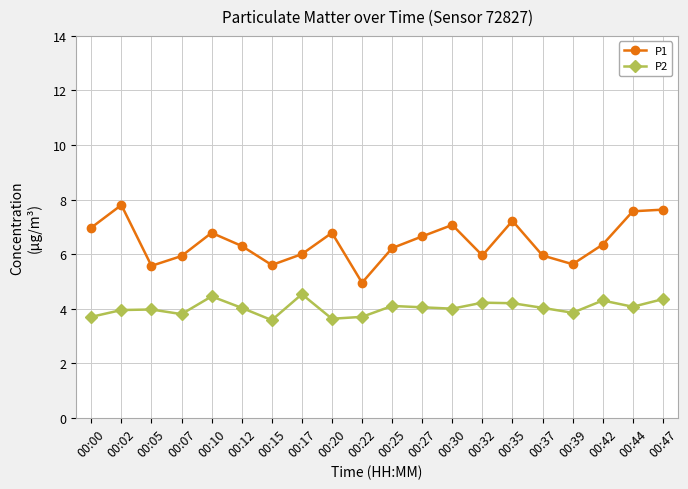

List the series in order of their peak value, lowest first.

P2, P1